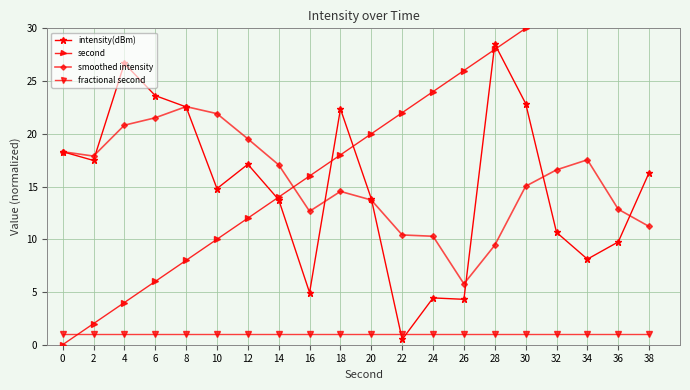

Which series has the widest spread of values?

second